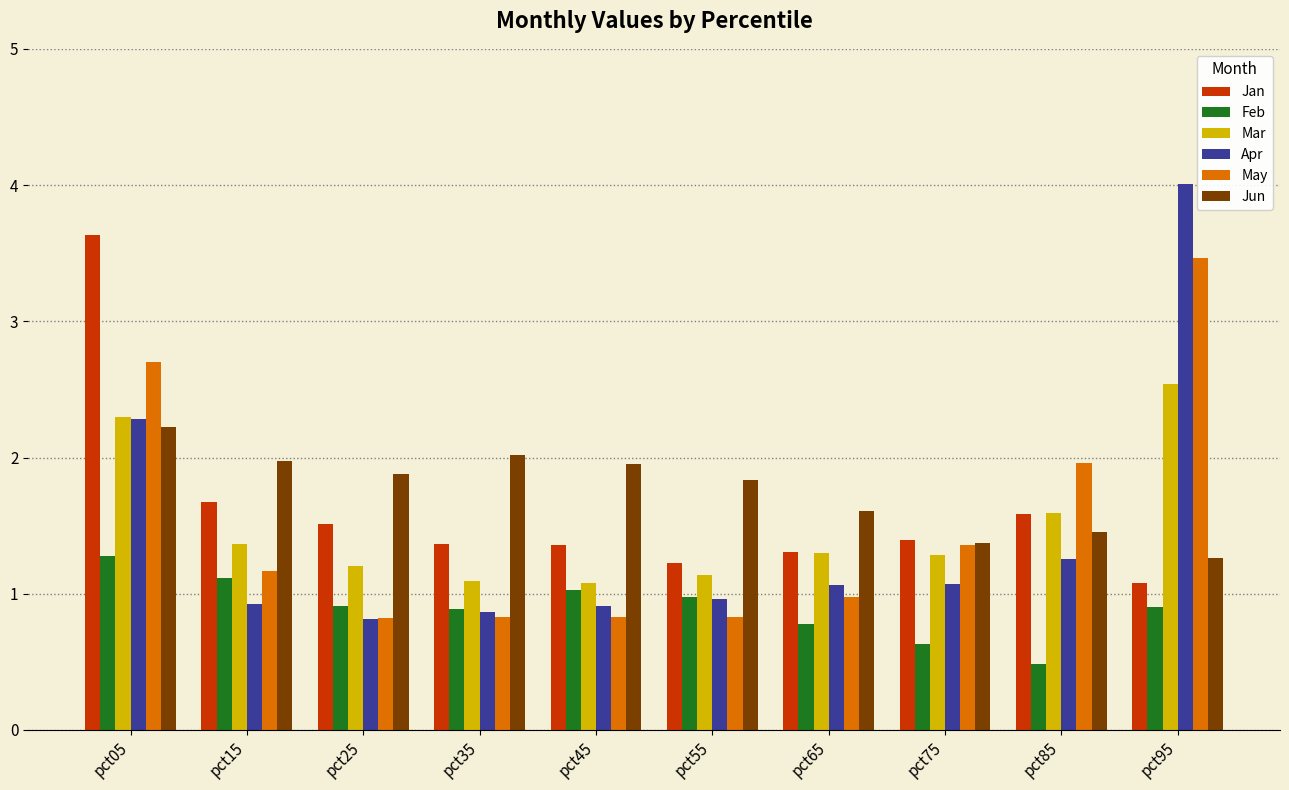

Is the value of May at pct25 greater than the value of Apr at pct05?

No